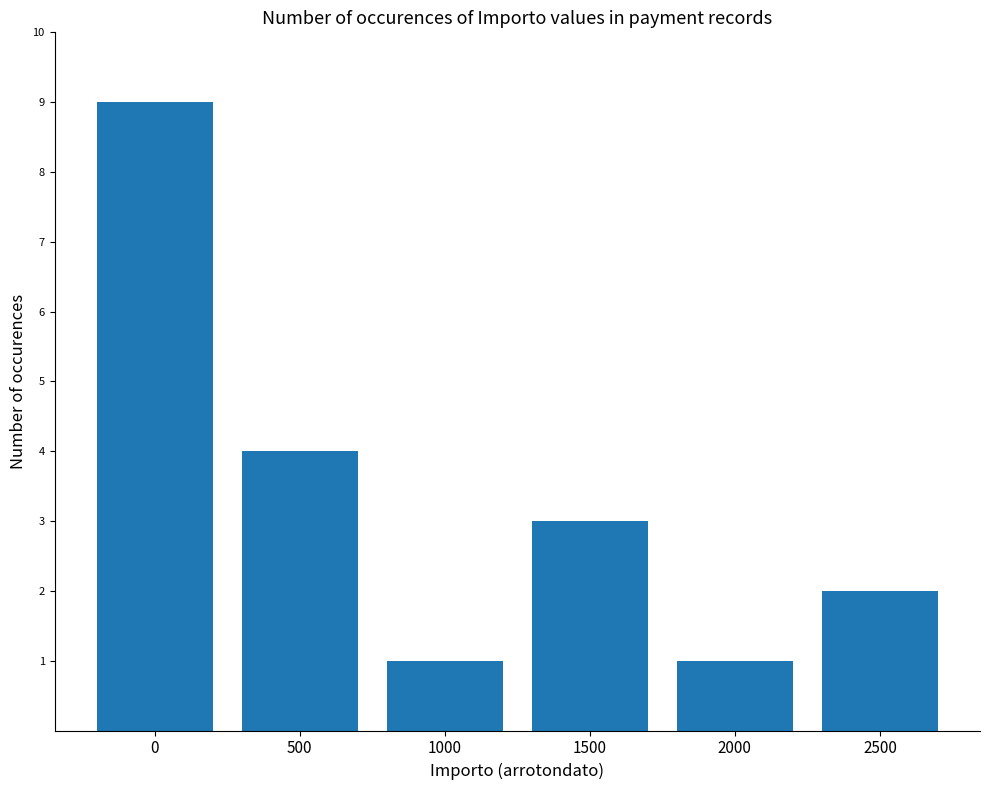

What is the value of the 2nd bar from the left?

4